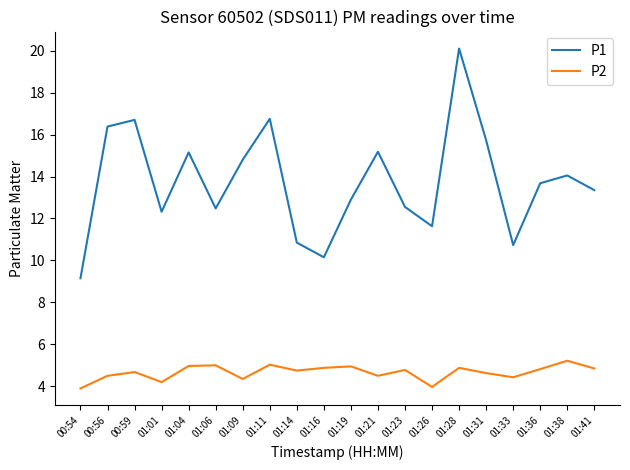

Is the value of P2 at 01:21 greater than the value of P1 at 01:26?

No